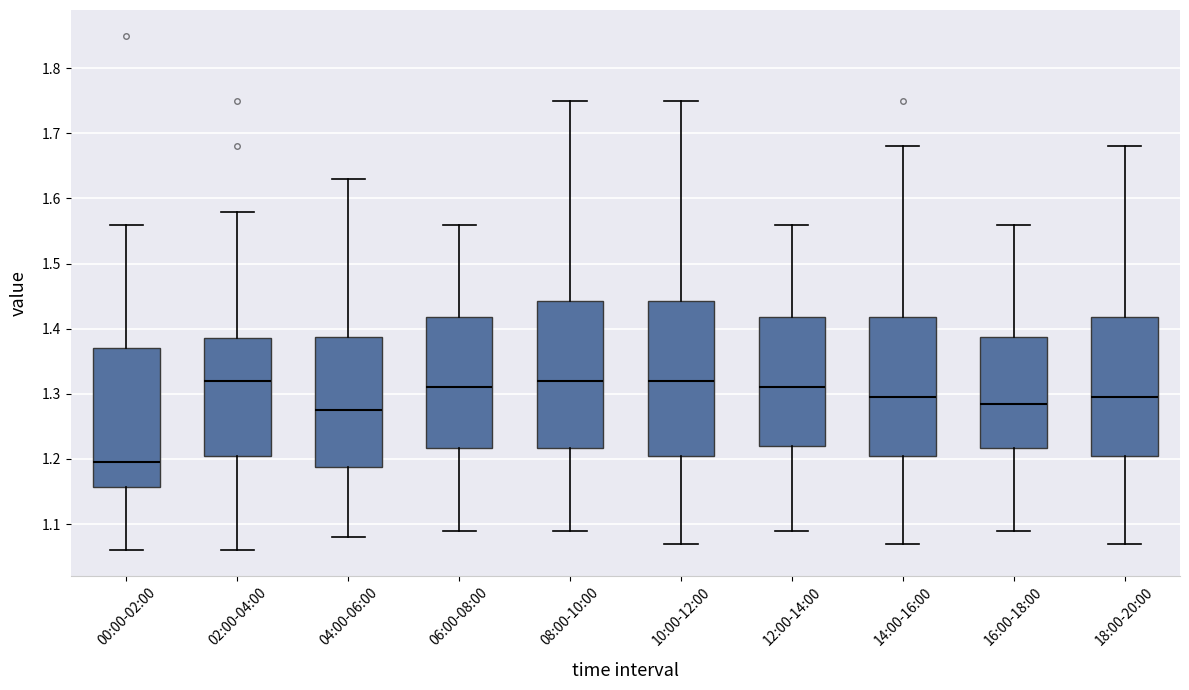

Reading left to right, transcribe this box plot: for each box, give where its median line is, the range the box spans, and where its two whiskers end, as read against the y-axis. The values are not printed on the chart, so give them approximately, as read against the axis.

00:00-02:00: median 1.20, box 1.16 to 1.37, whiskers 1.06 to 1.56
02:00-04:00: median 1.32, box 1.21 to 1.39, whiskers 1.06 to 1.58
04:00-06:00: median 1.28, box 1.19 to 1.39, whiskers 1.08 to 1.63
06:00-08:00: median 1.31, box 1.22 to 1.42, whiskers 1.09 to 1.56
08:00-10:00: median 1.32, box 1.22 to 1.44, whiskers 1.09 to 1.75
10:00-12:00: median 1.32, box 1.21 to 1.44, whiskers 1.07 to 1.75
12:00-14:00: median 1.31, box 1.22 to 1.42, whiskers 1.09 to 1.56
14:00-16:00: median 1.30, box 1.21 to 1.42, whiskers 1.07 to 1.68
16:00-18:00: median 1.29, box 1.22 to 1.39, whiskers 1.09 to 1.56
18:00-20:00: median 1.30, box 1.21 to 1.42, whiskers 1.07 to 1.68